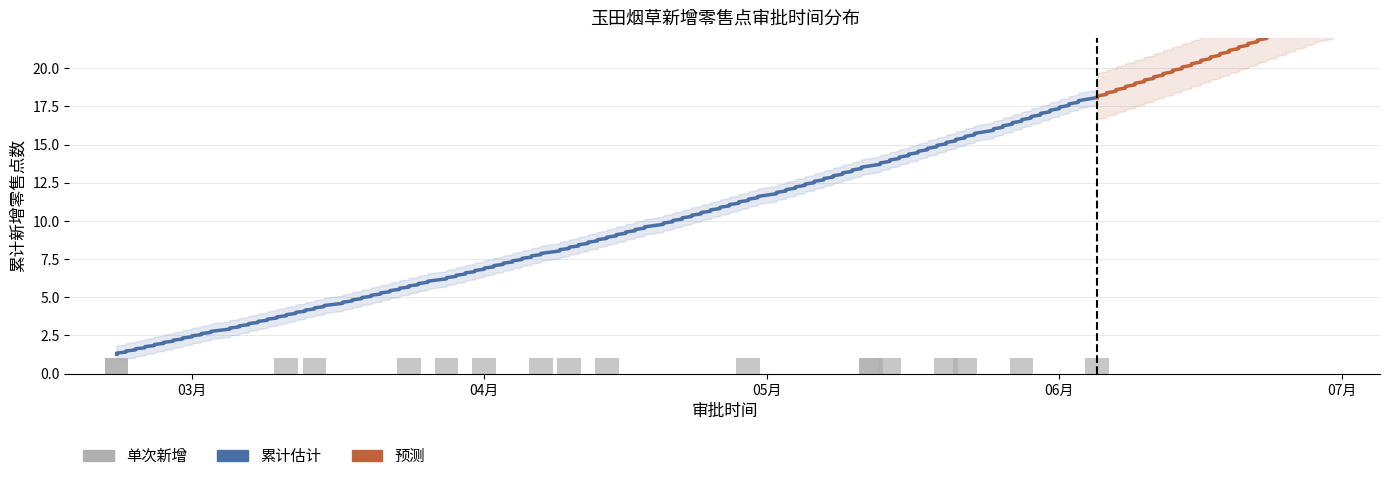

What is the minimum value shown in the chart?

1